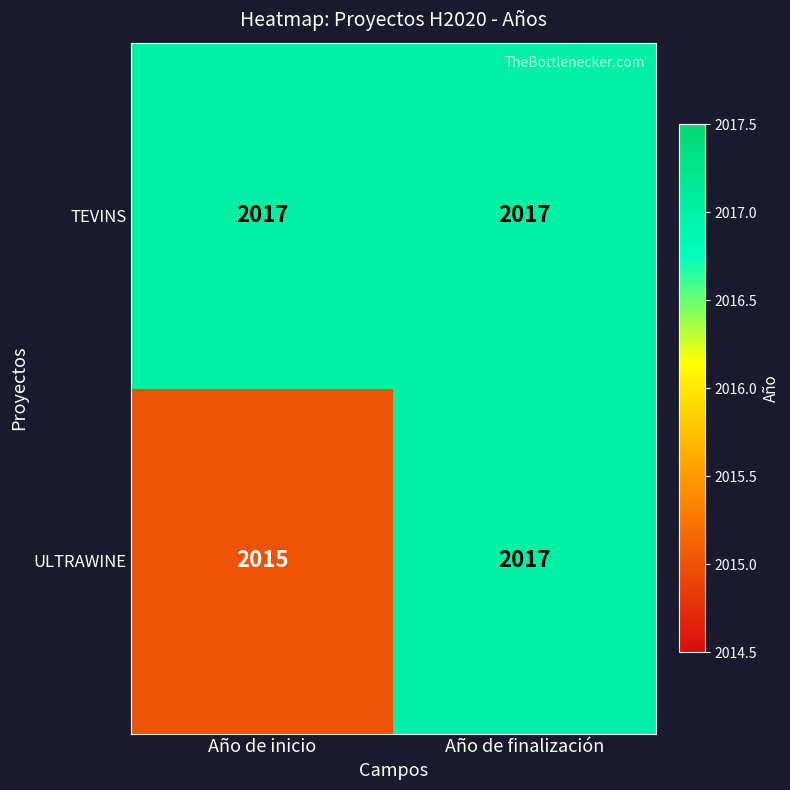

Rank the series by their average value, from highest to lowest.

TEVINS, ULTRAWINE